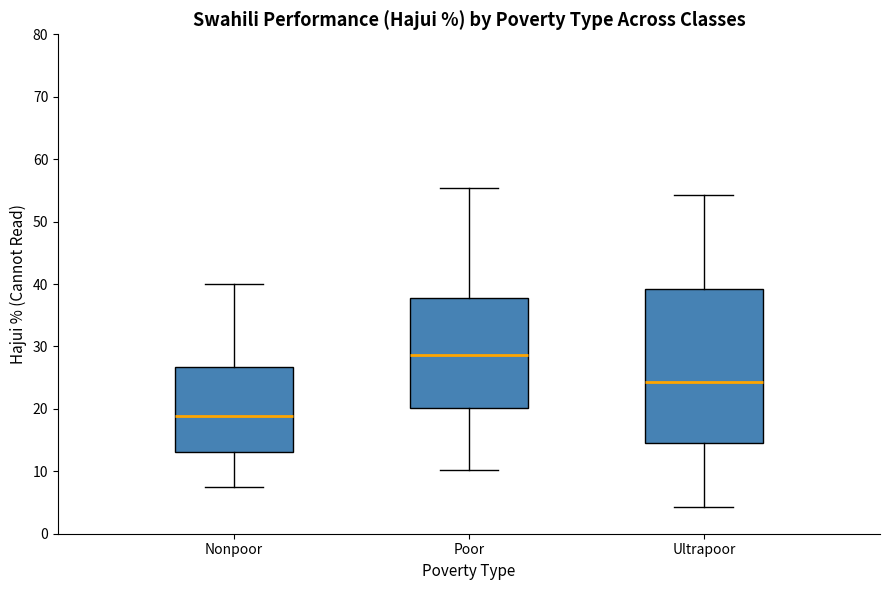

Reading left to right, transcribe this box plot: for each box, give where its median line is, the range the box spans, and where its two whiskers end, as read against the y-axis. The values are not printed on the chart, so give them approximately, as read against the axis.

Nonpoor: median 19, box 13 to 27, whiskers 7 to 40
Poor: median 29, box 20 to 38, whiskers 10 to 55
Ultrapoor: median 24, box 14 to 39, whiskers 4 to 54